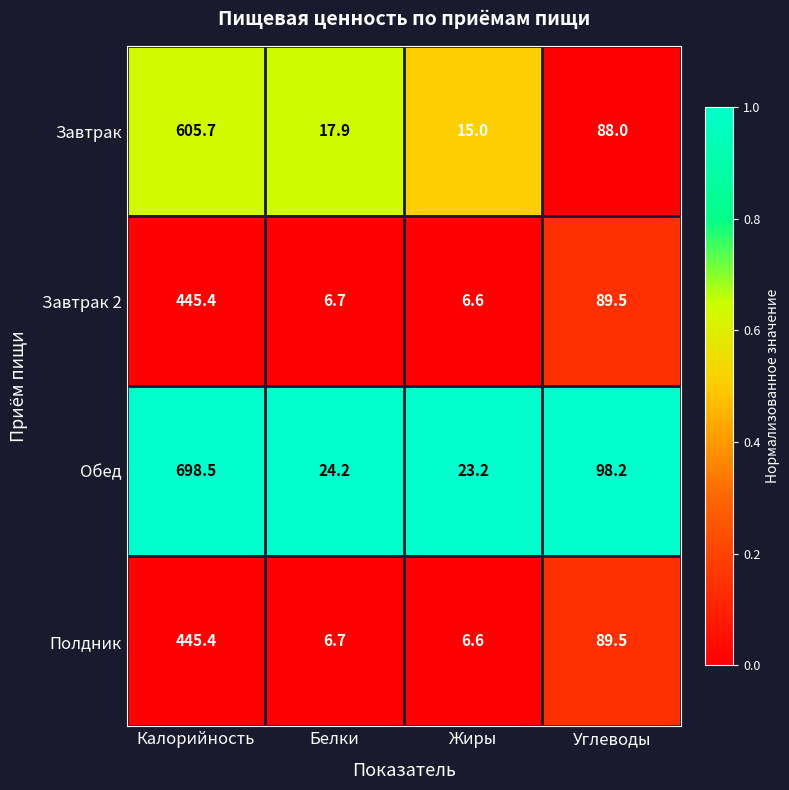

At which category is the sum across all series the highest?

Калорийность